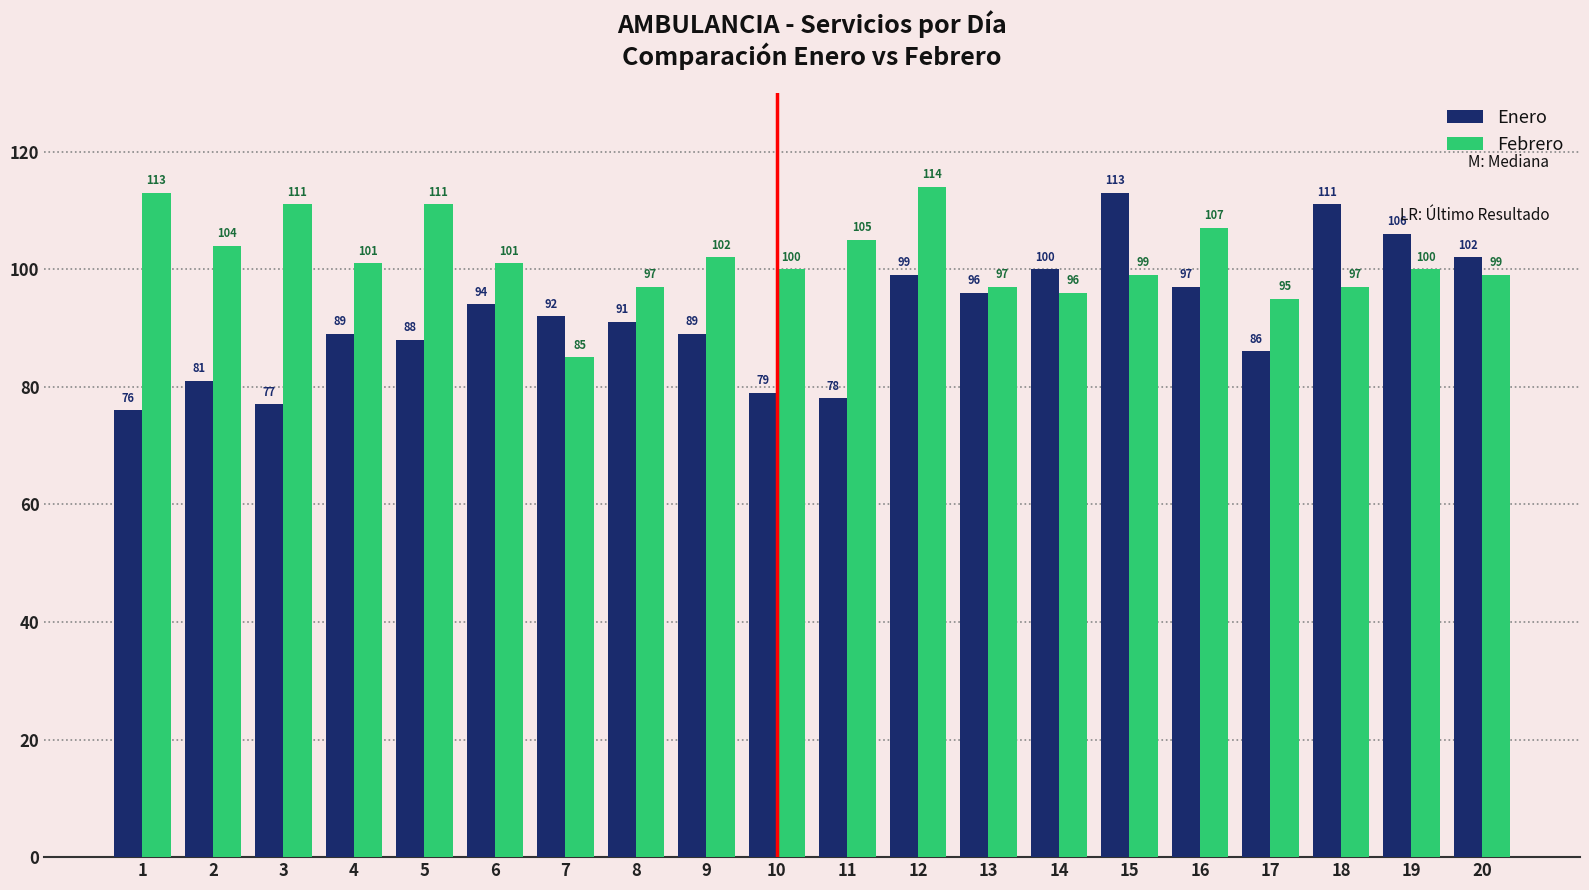

What is the difference between the maximum and minimum values in the Enero series?

37